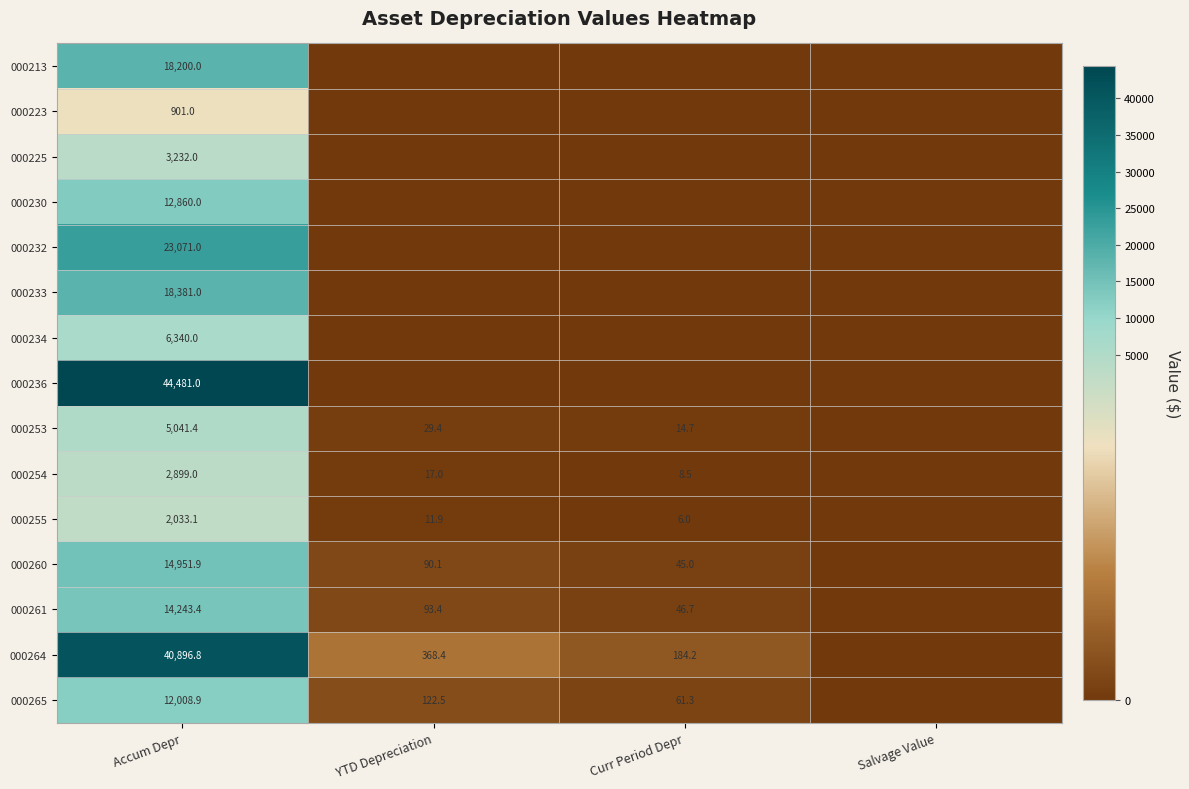

Is it true that 000261 equals 71.8 at Curr Period Depr?

False